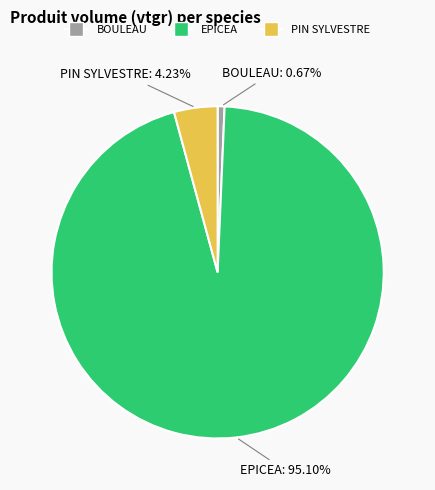

Is there a majority slice in this chart?

Yes